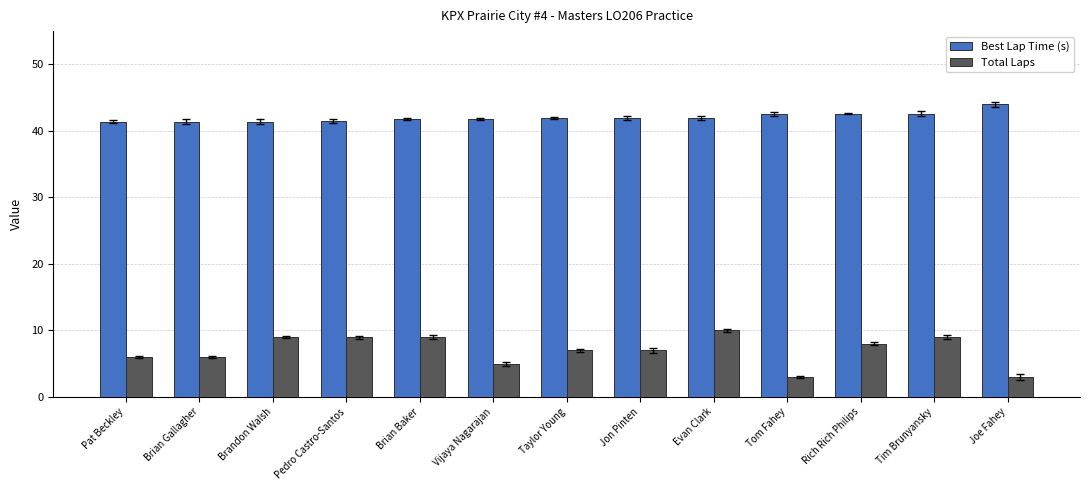

Is it true that Best Lap Time (s) equals 17.2 at Jon Pinten?

False